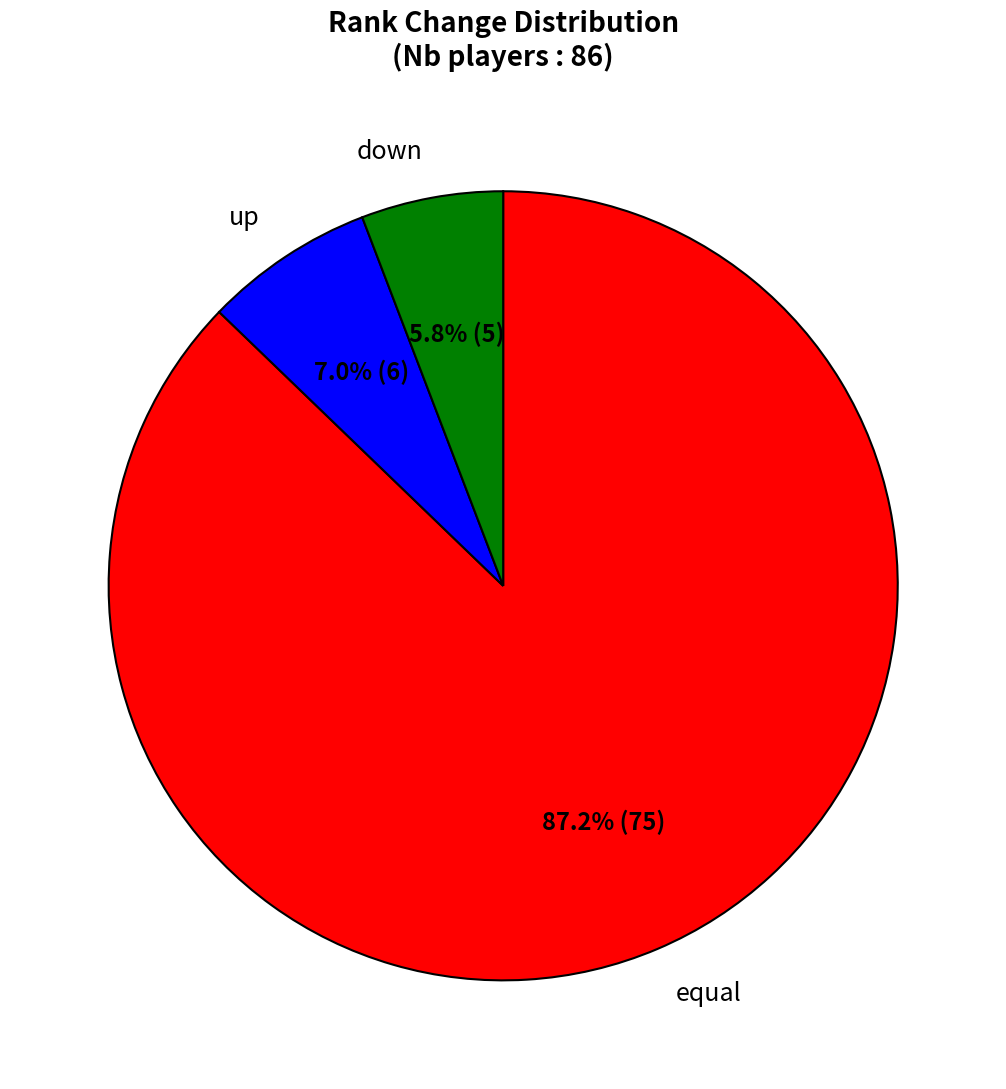

True or false: down accounts for 6% of the total.

True